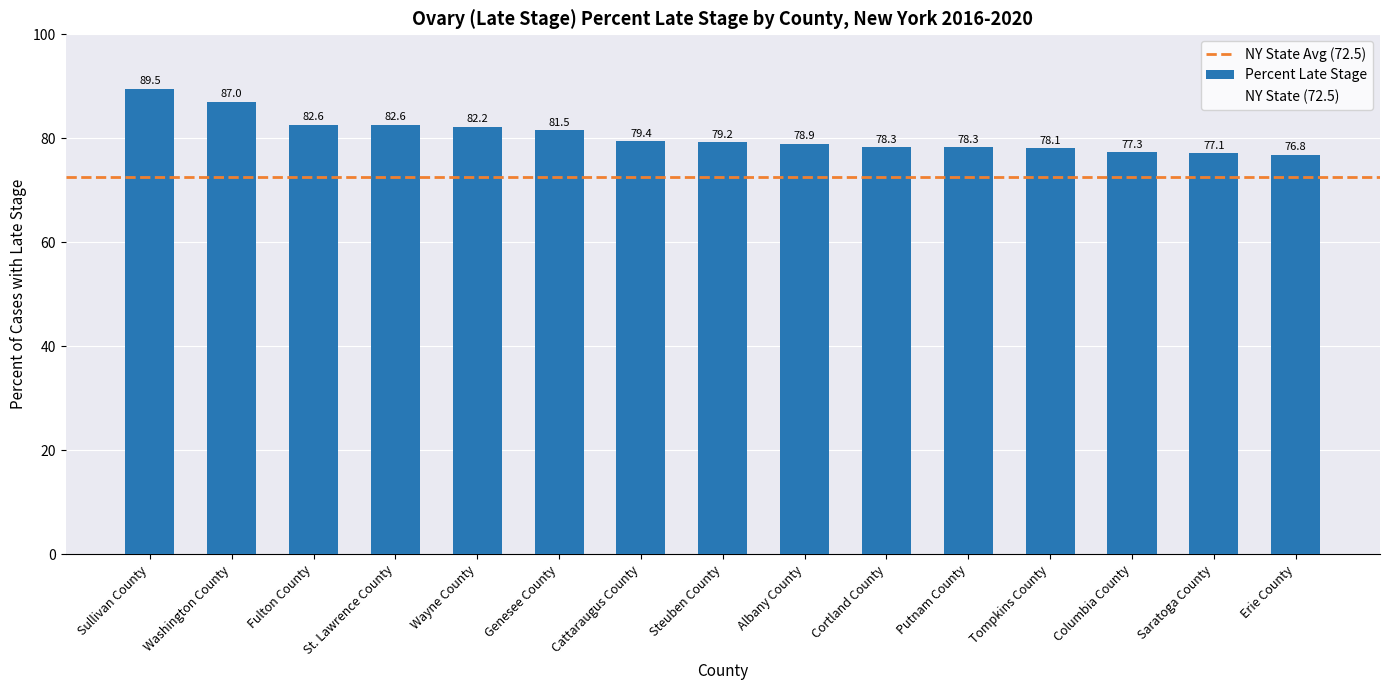

The chart shows a value of 142.3 at St. Lawrence County. True or false?

False